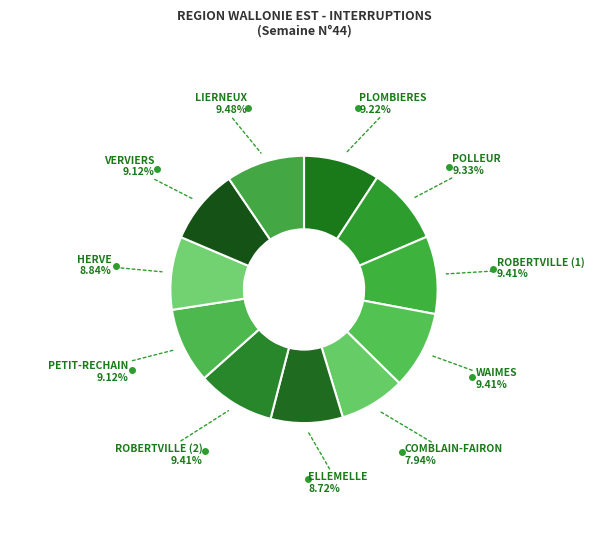

Approximately how many times larger is the value at PETIT-RECHAIN compared to HERVE?

1.0